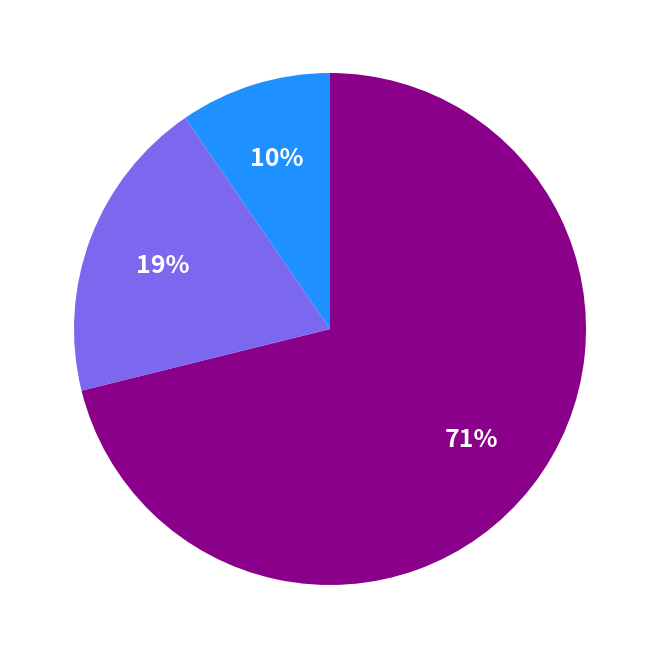

To the nearest percent, what is the average slice percentage?

33%